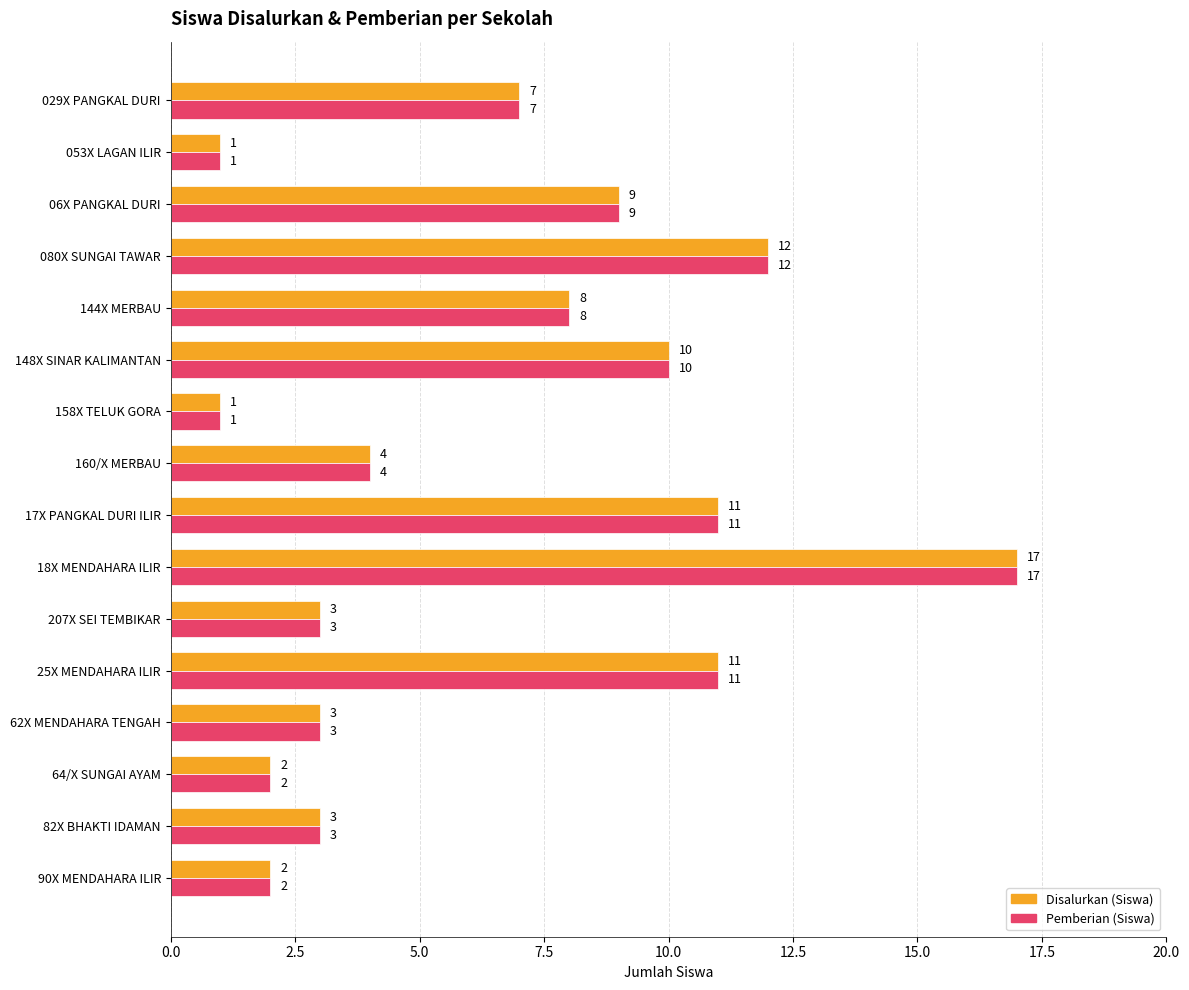

What is the highest value of the Disalurkan (Siswa) series?

17